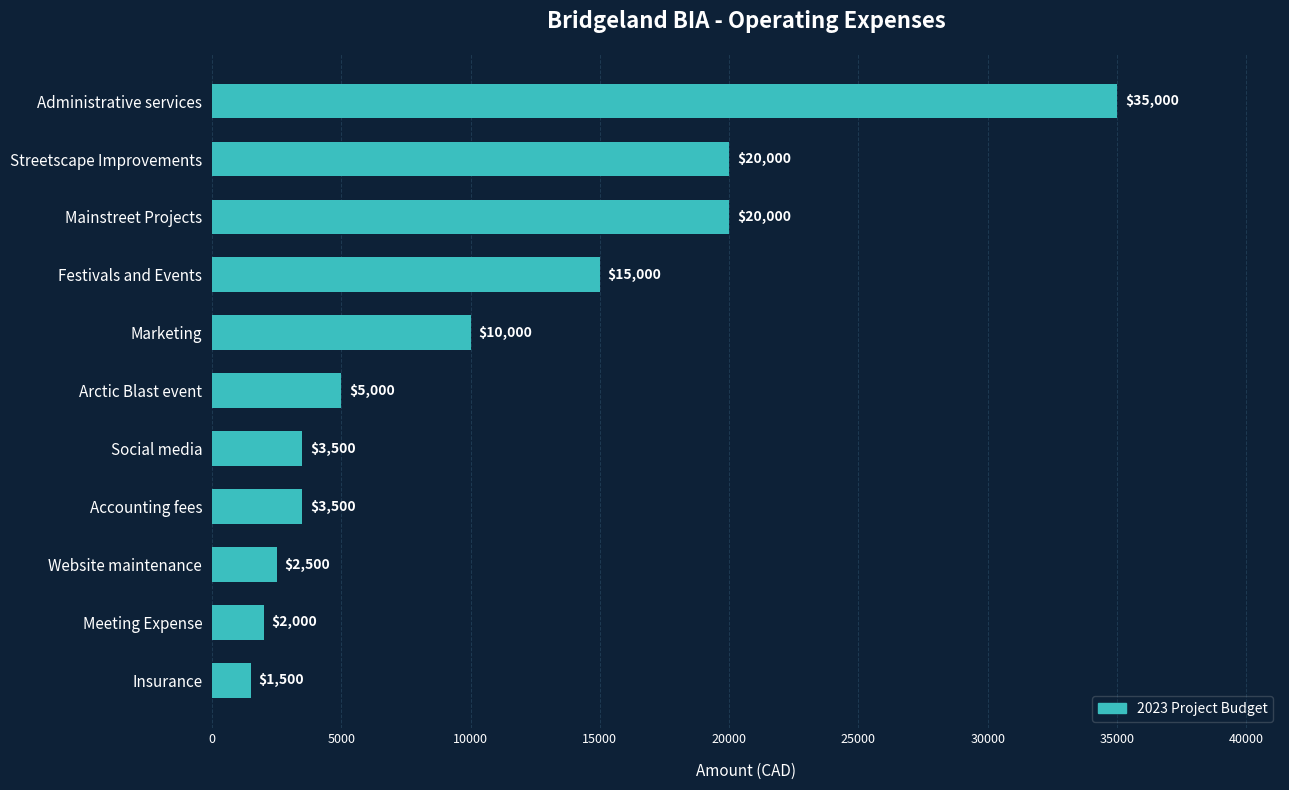

How many bars are there in total?

11